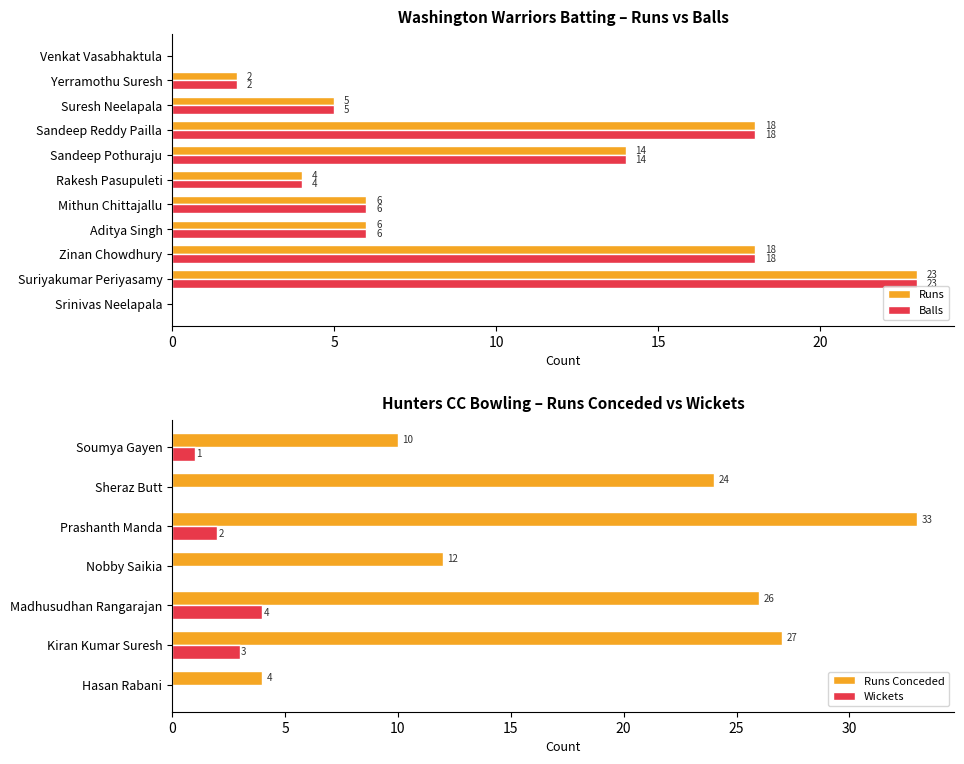

Which series has the widest spread of values?

Runs